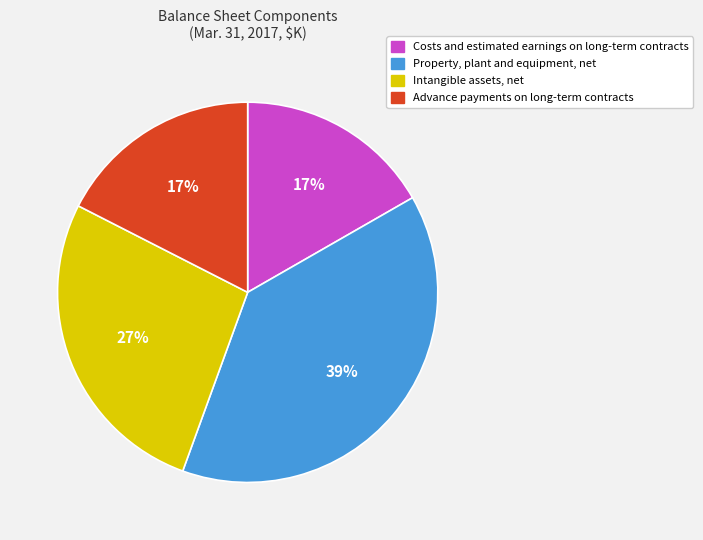

To the nearest percent, what is the average slice percentage?

25%